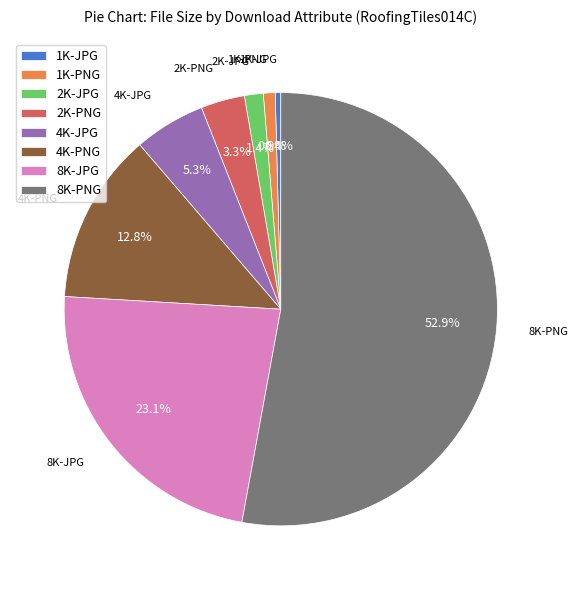

To the nearest percent, what percentage of the pie is 2K-JPG?

1%